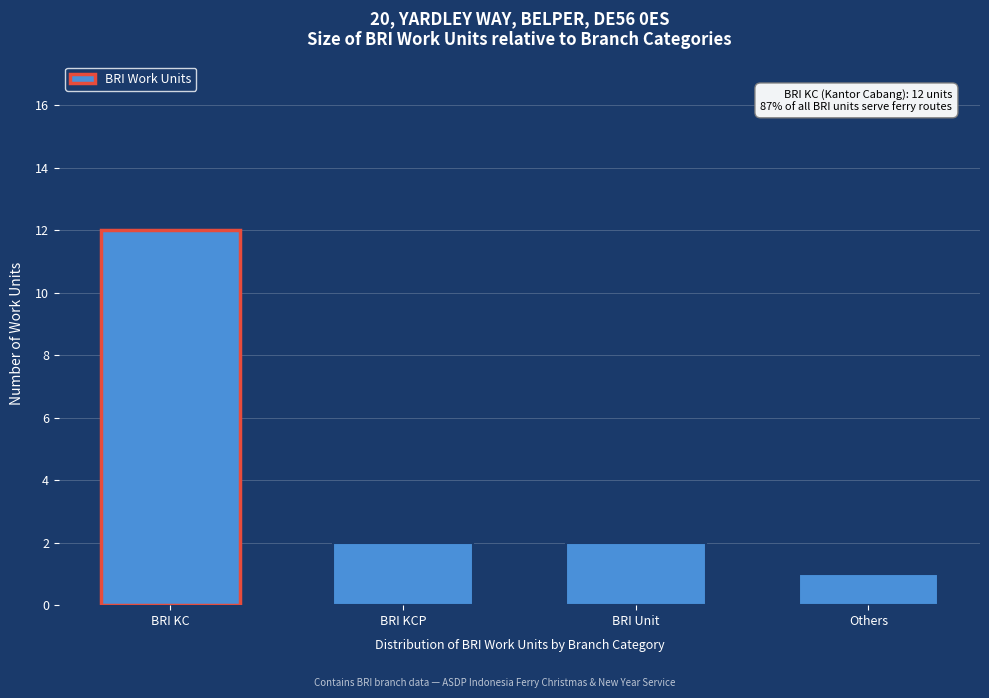

Reading left to right, list all the values displayed in this chart.

12	2	2	1